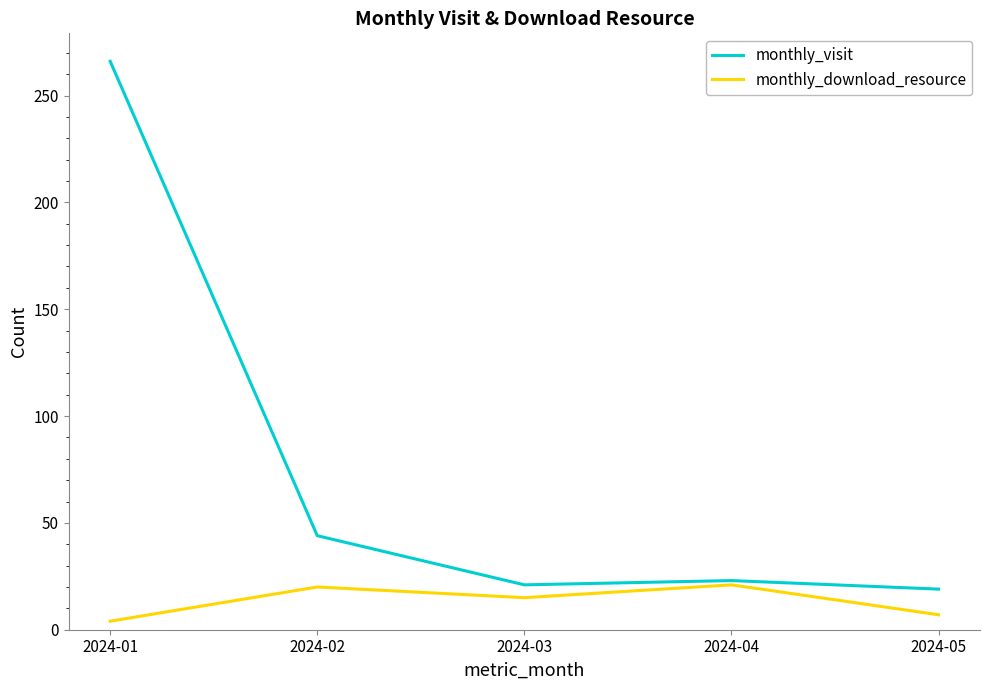

What is the lowest value of the monthly_visit series?

19